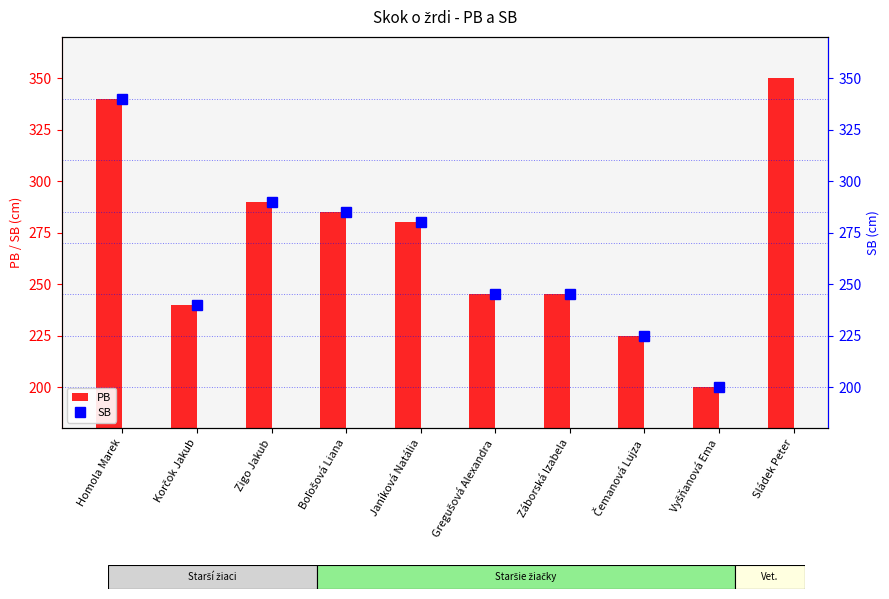

What is the difference between the second highest and minimum values in the PB series?

140